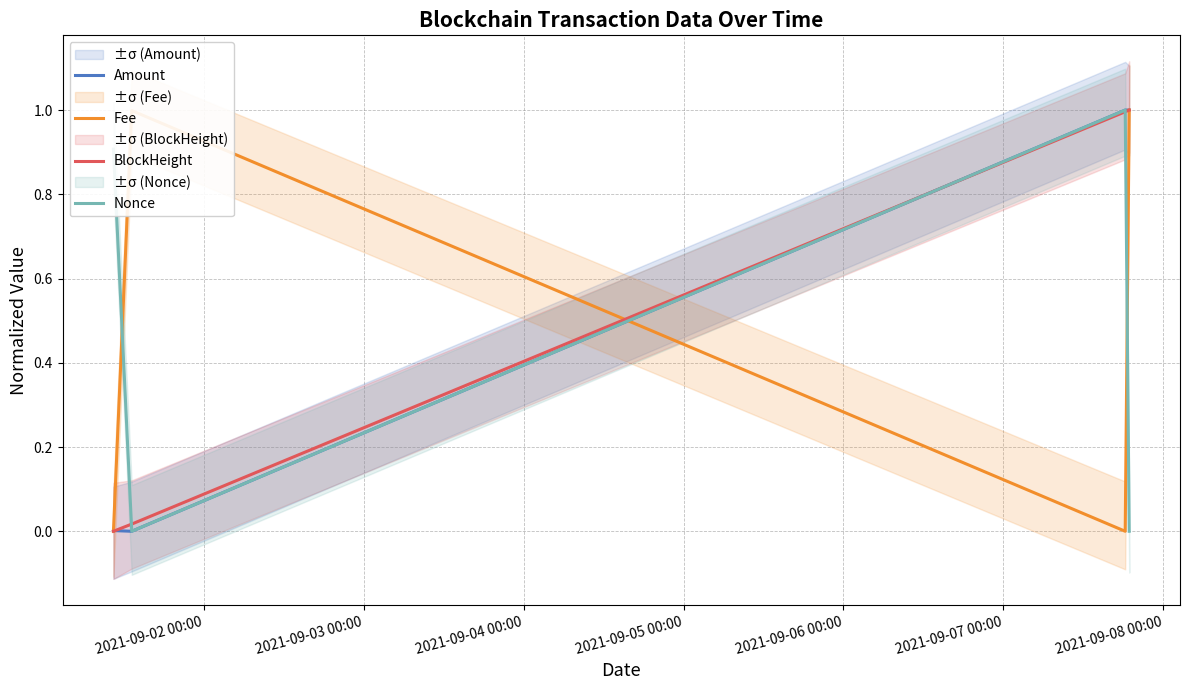

True or false: Nonce has more than 0 points higher than both neighbors.

True